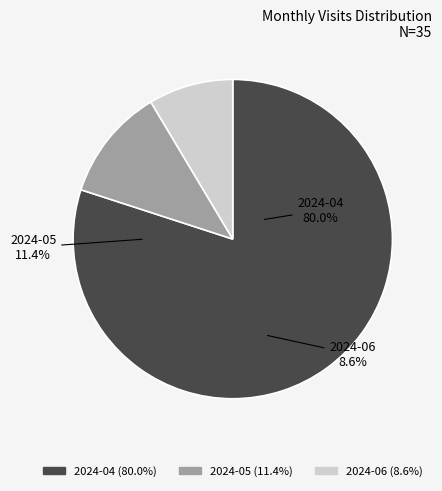

How many slices are in this pie chart?

3